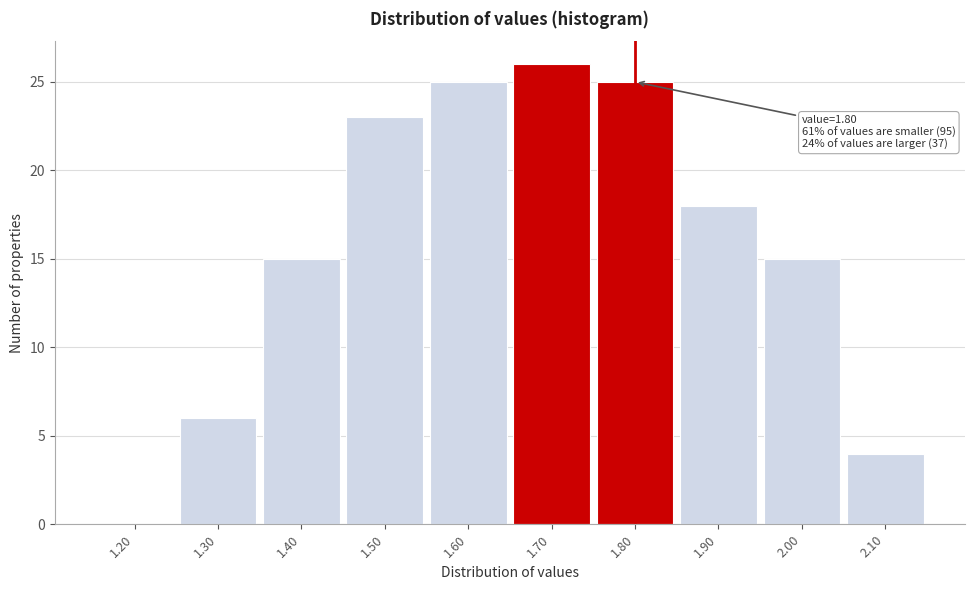

Reading right to left, list all the values displayed in this chart.

2.10=4	2.00=15	1.90=18	1.80=25	1.70=26	1.60=25	1.50=23	1.40=15	1.30=6	1.20=0